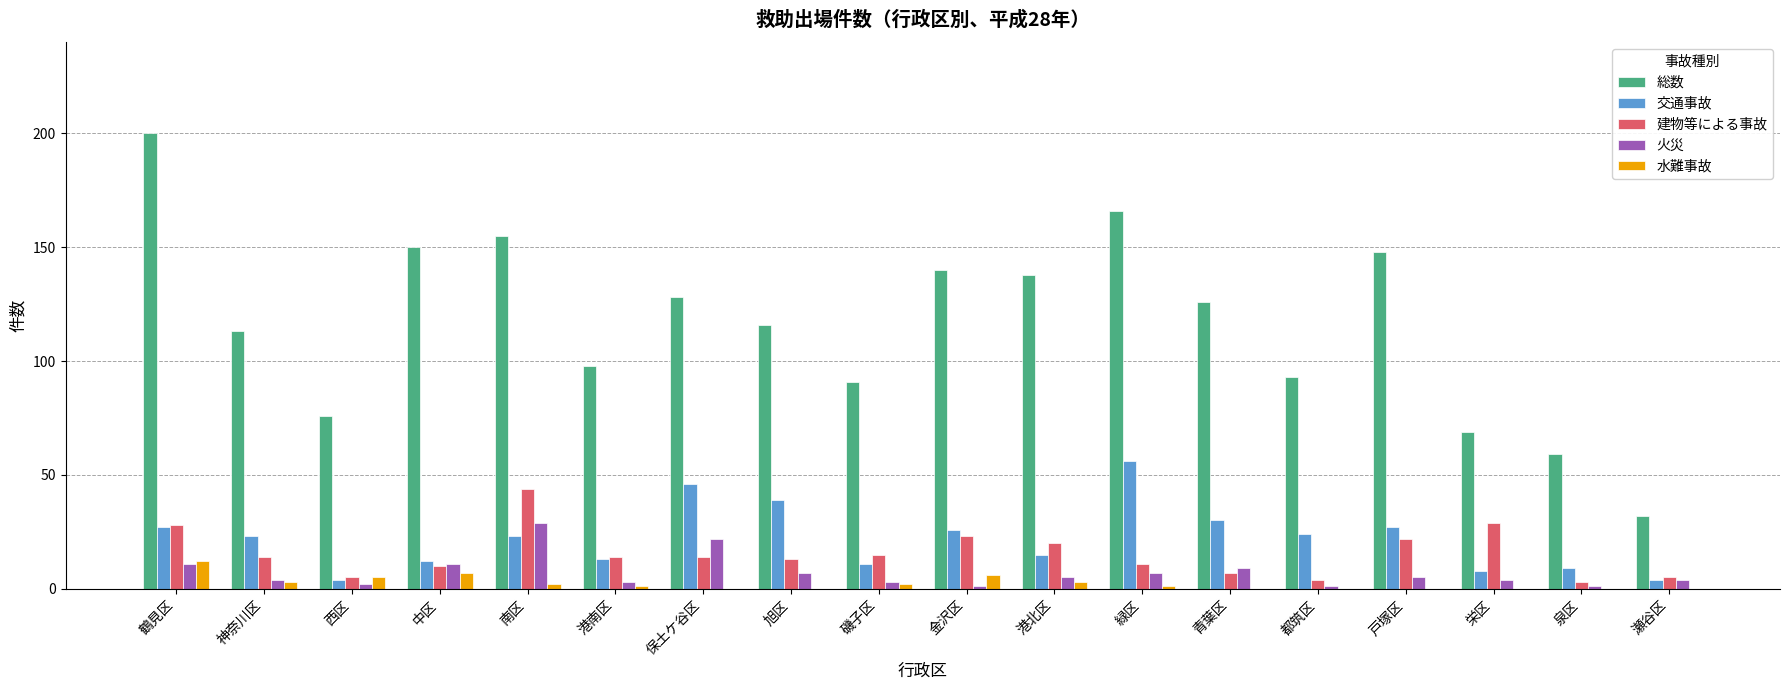

Which series has the largest total across all categories?

総数